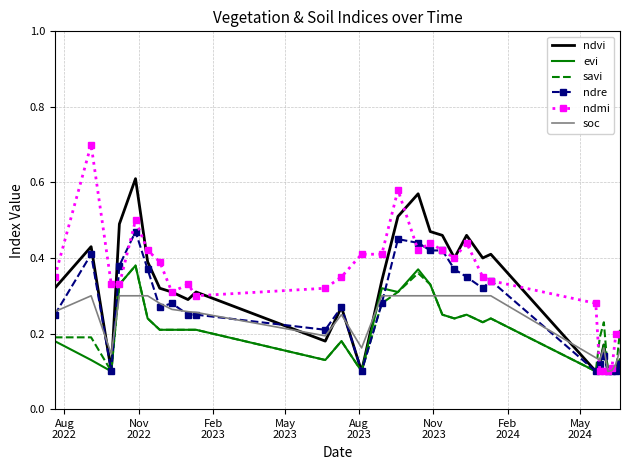

What is the maximum value shown in the chart?

0.7